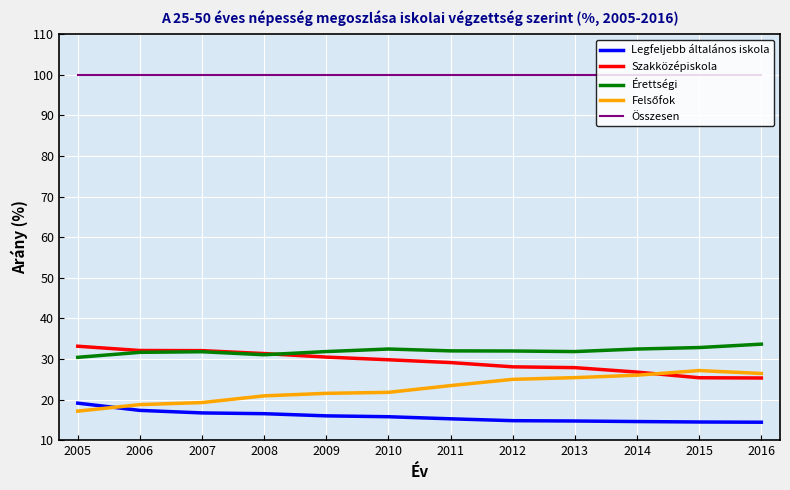

Is the value of Összesen at 2006 greater than the value of Szakközépiskola at 2013?

Yes